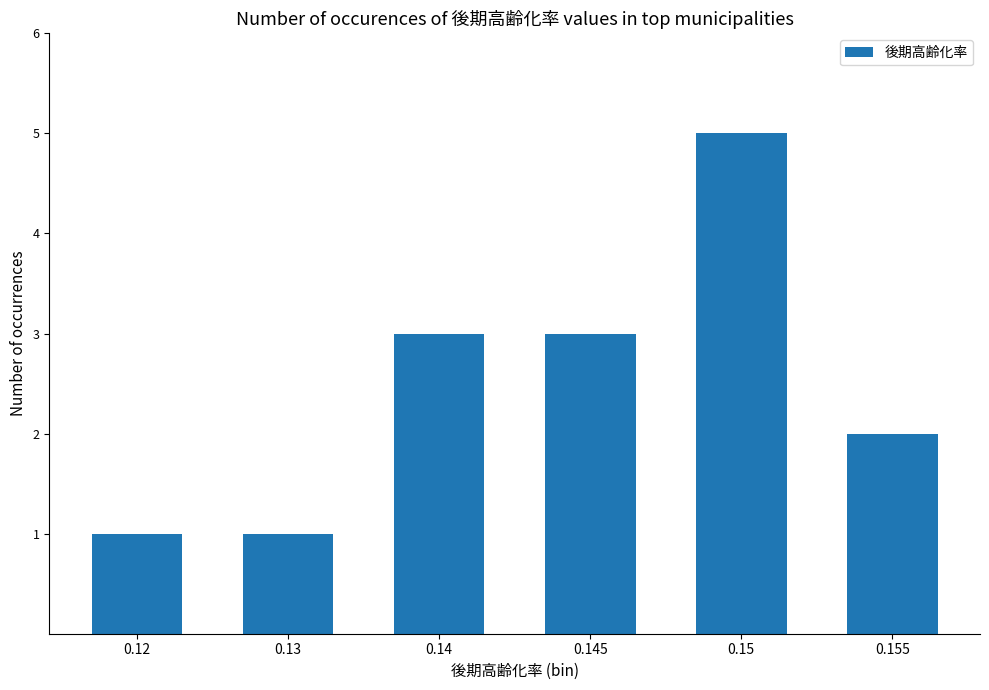

Does the chart contain any negative values?

No